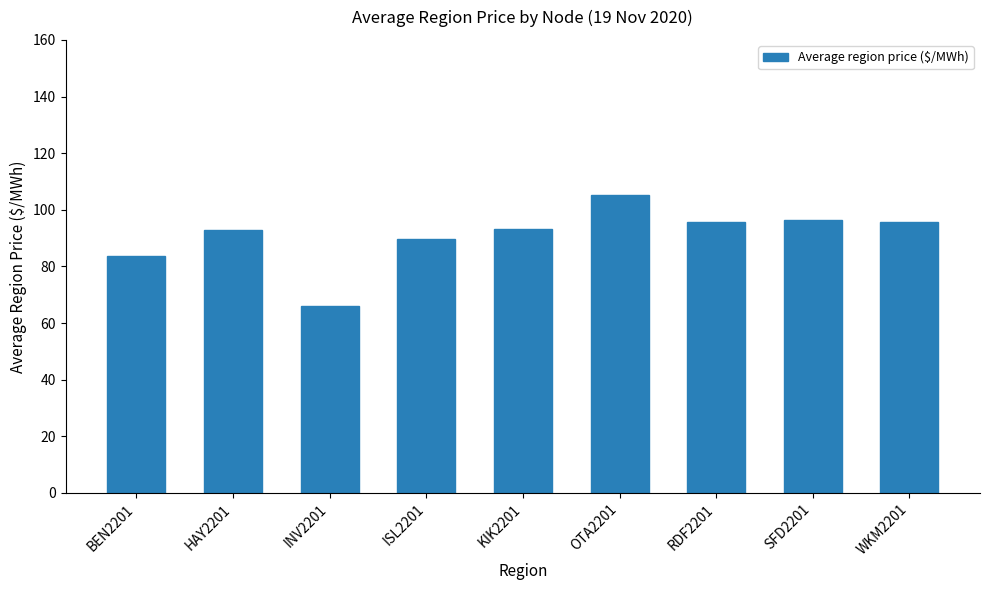

Where is the data nearest to the value 85?

BEN2201